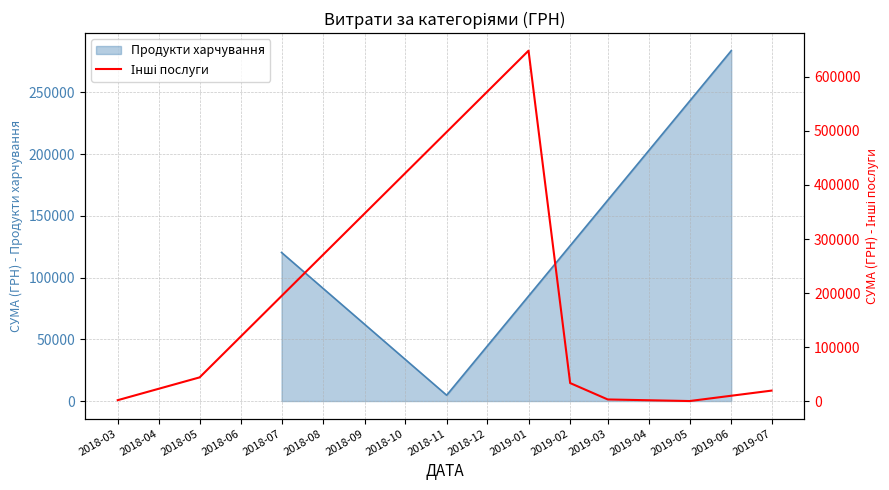

How many data points are above 20103?

4